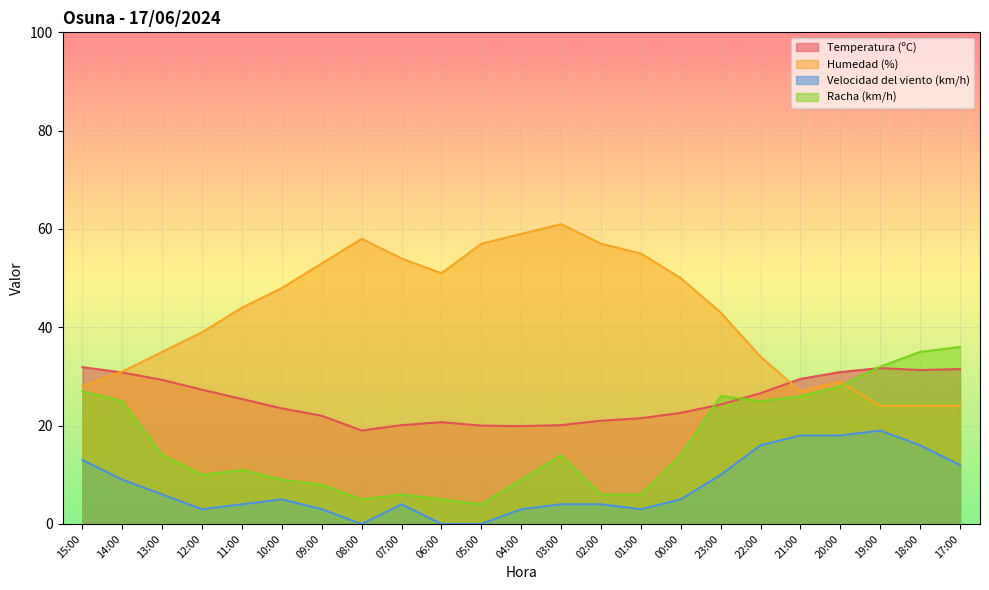

What is the approximate value of Temperatura (ºC) at 00:00?

22.6